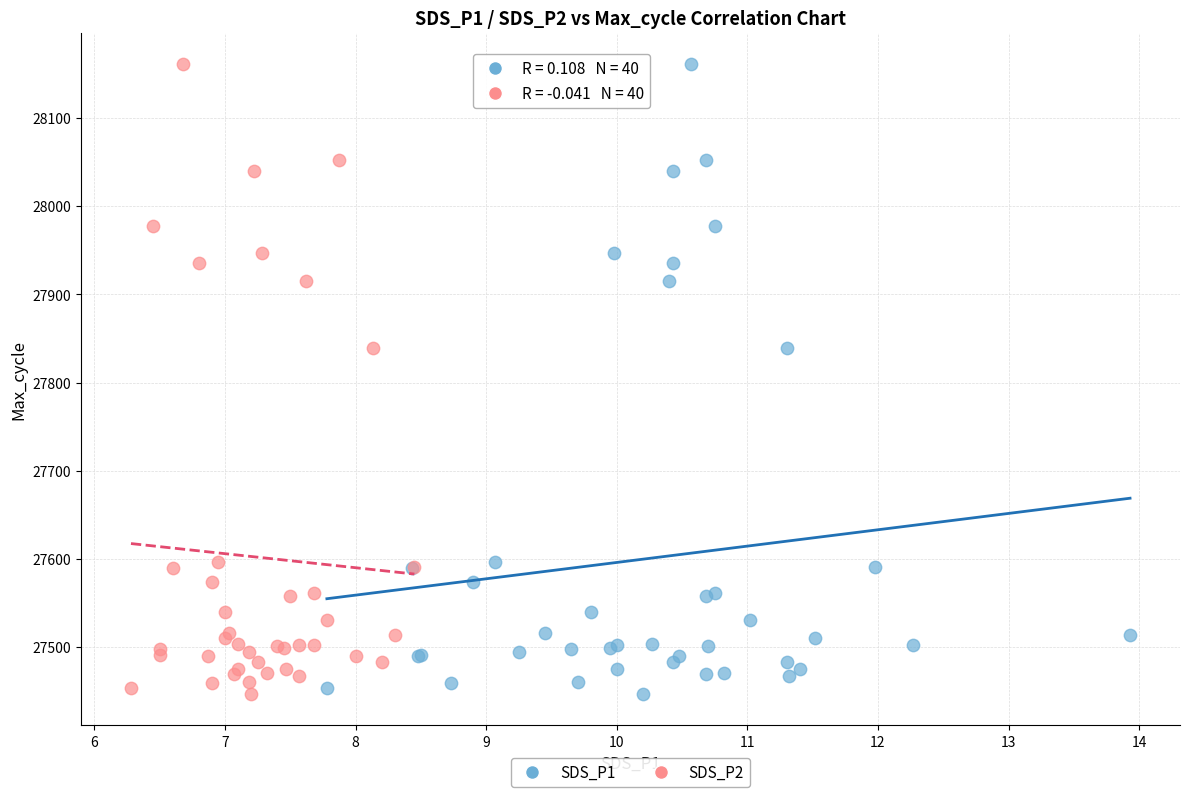

What are all the series names shown in the legend?

SDS_P1, SDS_P2